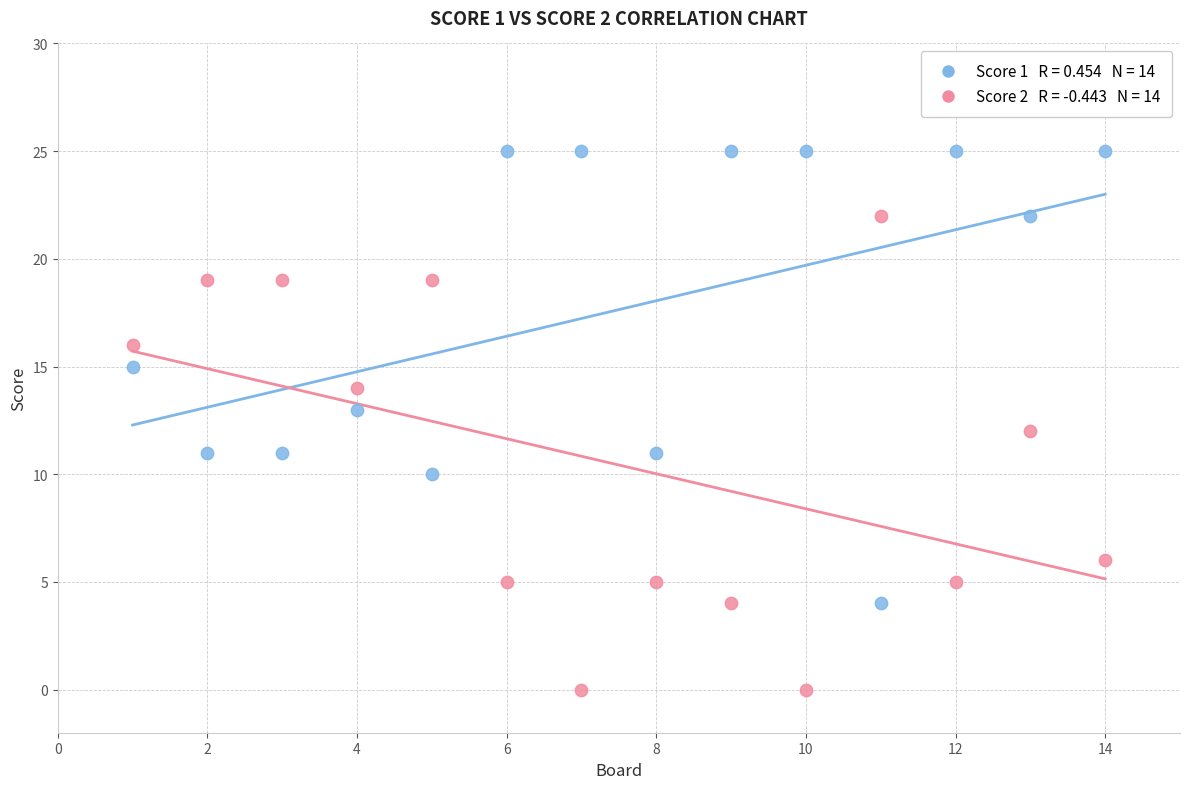

Across all data points, what is the range of Y values (max minus min)?

25